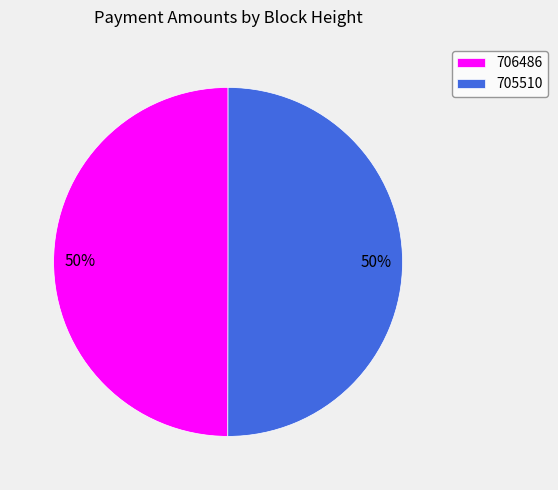

What is the ratio of the value at 705510 to the value at 706486?

1.0